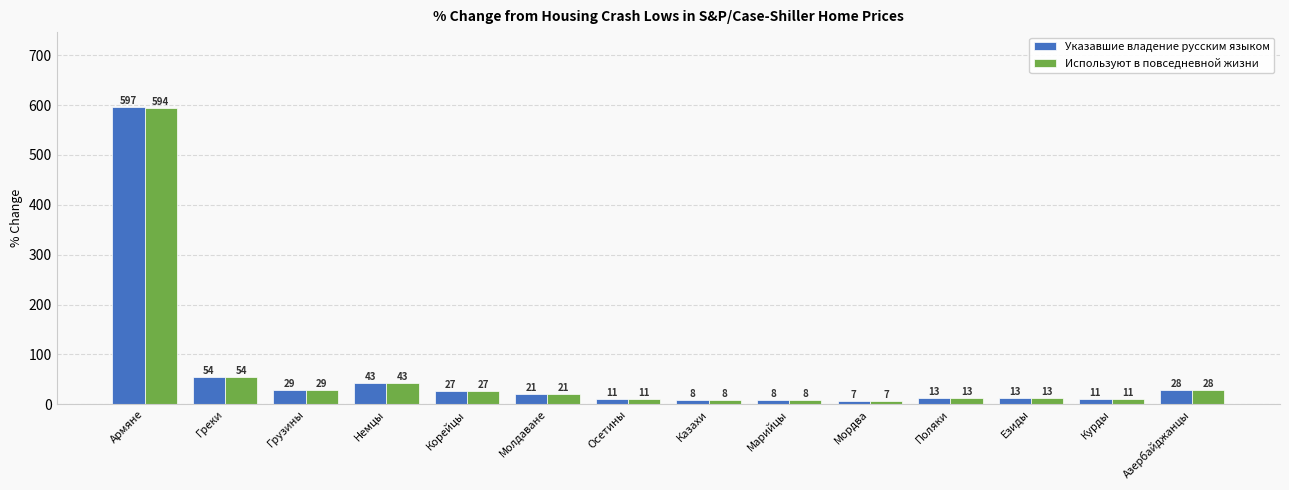

Rank the series by their average value, from highest to lowest.

Указавшие владение русским языком, Используют в повседневной жизни